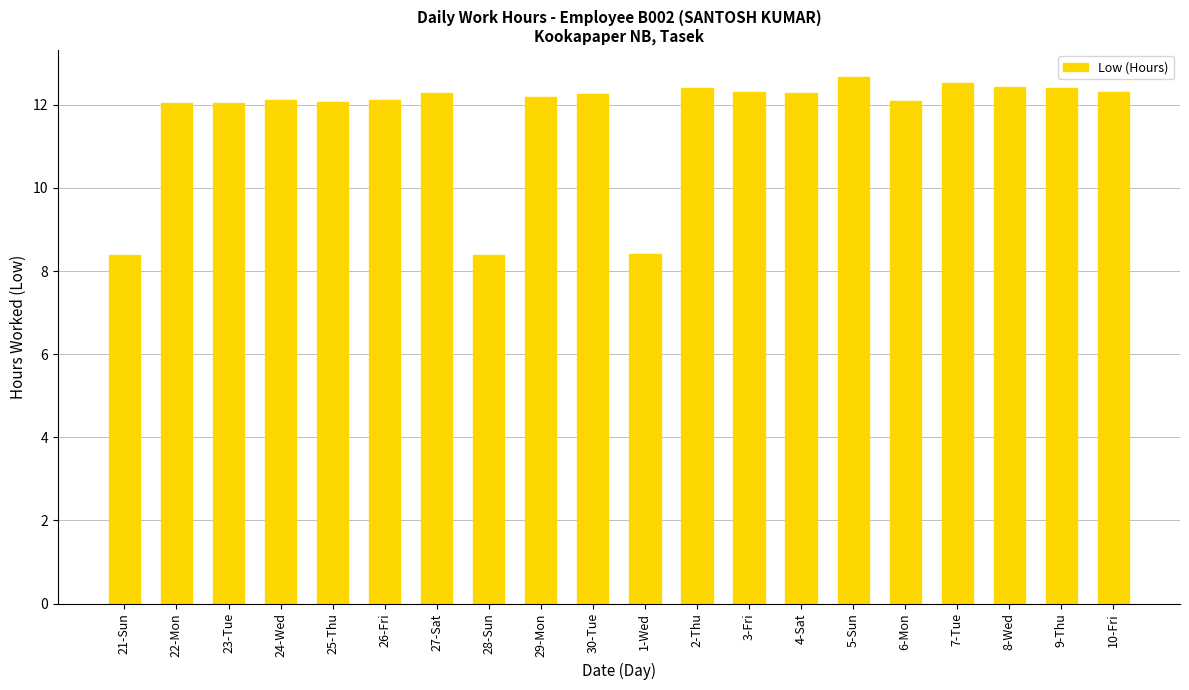

How many data points does each series have?

20